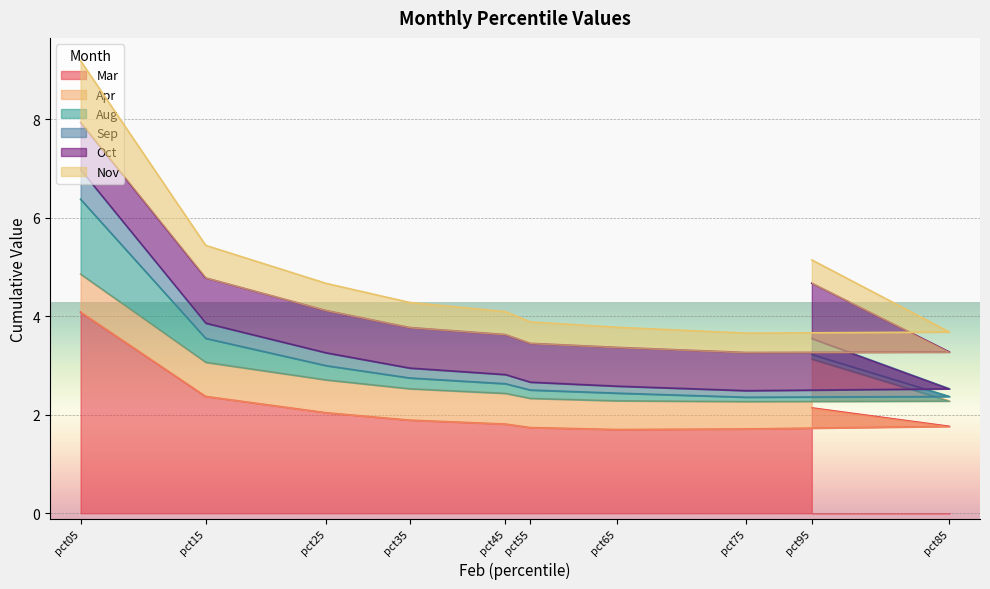

Rank the categories by Nov value from lowest to highest.

pct75, pct85, pct65, pct55, pct45, pct35, pct25, pct95, pct15, pct05